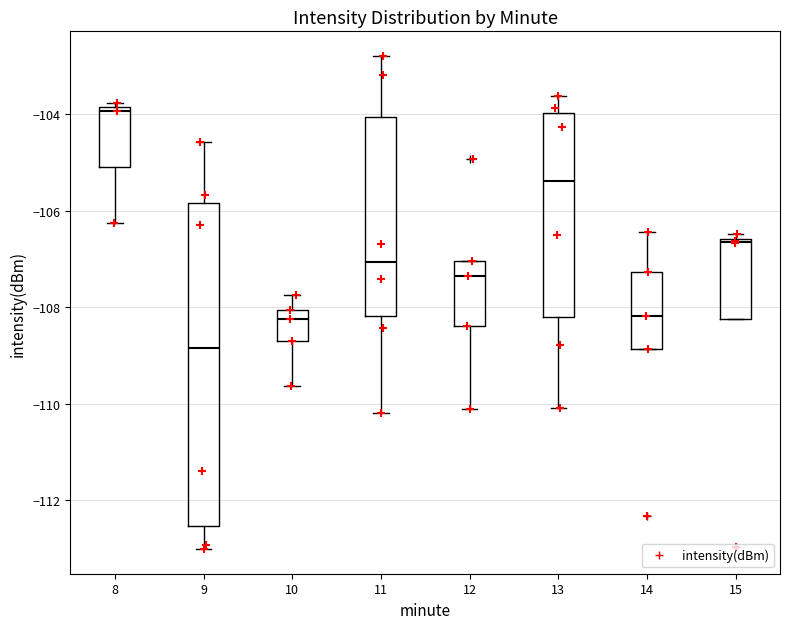

Reading left to right, read every box against the y-axis: the position of its median line, the range the box covers, and the ends of its whiskers. The values are not printed on the chart, so give them approximately, as read against the axis.

8: median -104.0, box -105.0 to -103.8, whiskers -106.2 to -103.8 (just above the box's upper edge)
9: median -108.8, box -112.6 to -105.8, whiskers -113.0 to -104.6
10: median -108.2, box -108.8 to -108.0, whiskers -109.6 to -107.8
11: median -107.0, box -108.2 to -104.0, whiskers -110.2 to -102.8
12: median -107.4, box -108.4 to -107.0, whiskers -110.2 to -107.0
13: median -105.4, box -108.2 to -104.0, whiskers -110.0 to -103.6
14: median -108.2, box -108.8 to -107.2, whiskers -108.8 to -106.4
15: median -106.6, box -108.2 to -106.6, whiskers -108.2 to -106.4